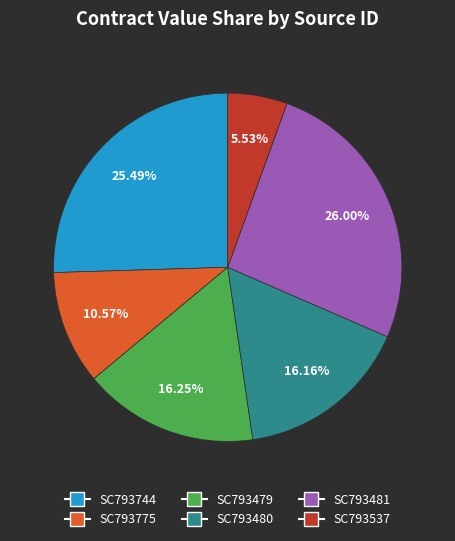

Approximately how many times larger is the value at SC793479 compared to SC793537?

2.9